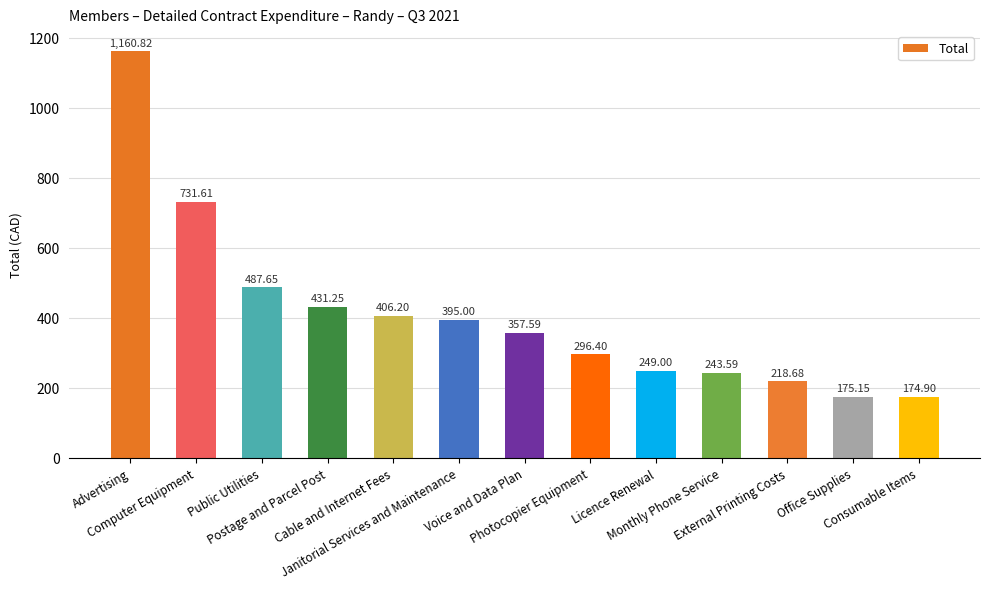

Is it true that the value at Photocopier Equipment is 296.4?

True